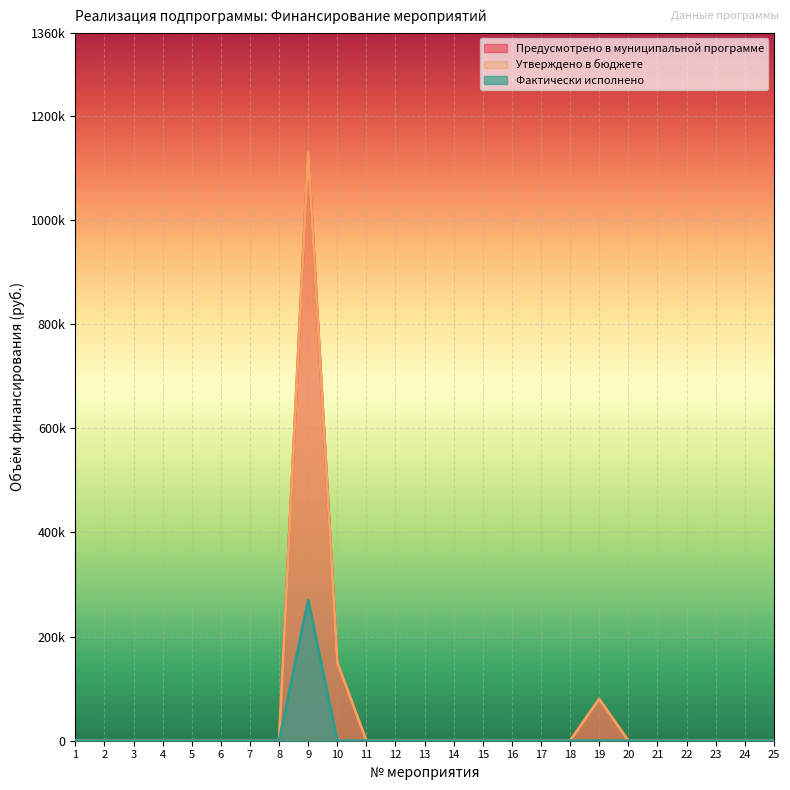

The Предусмотрено в муниципальной программе series shows 516800 at 9. True or false?

False